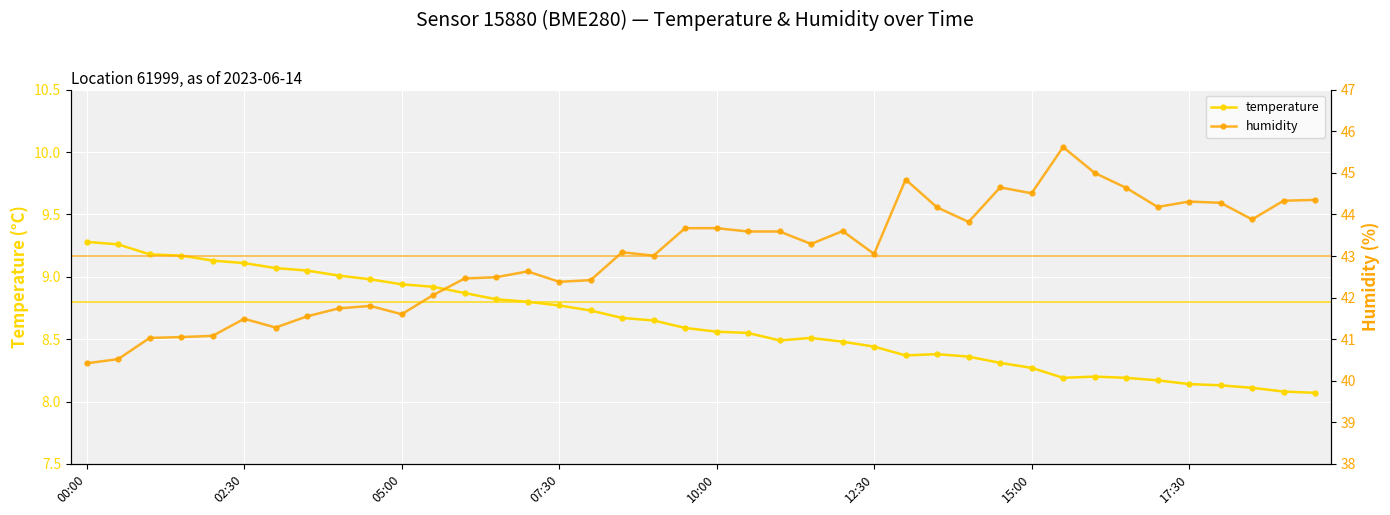

True or false: humidity and temperature cross at least once.

False